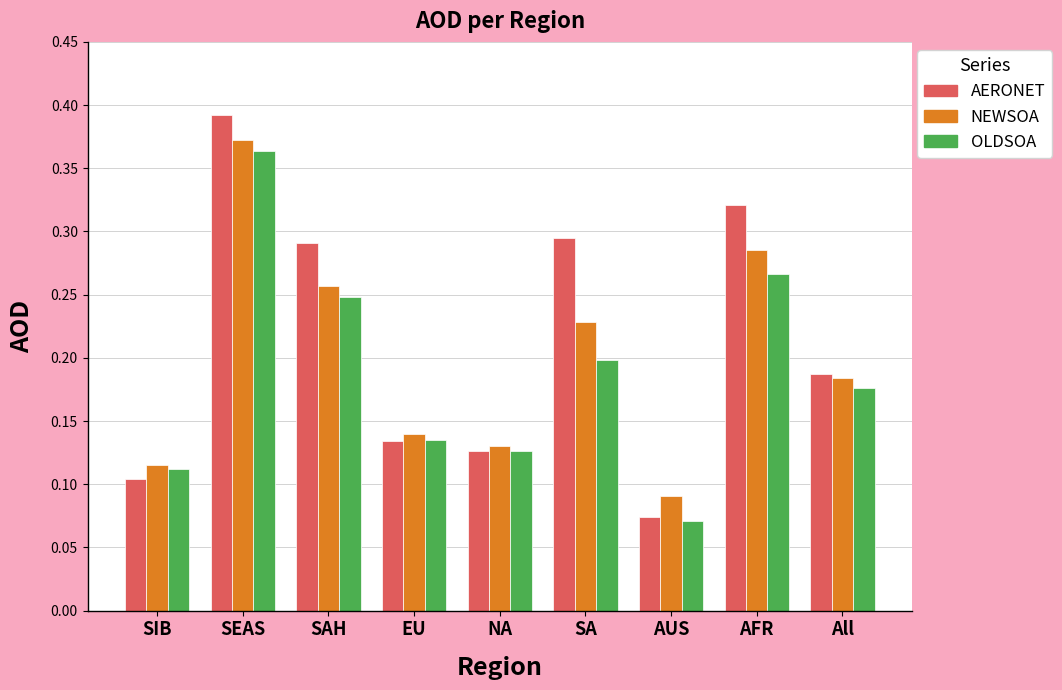

Rank the series by their maximum value, from lowest to highest.

OLDSOA, NEWSOA, AERONET